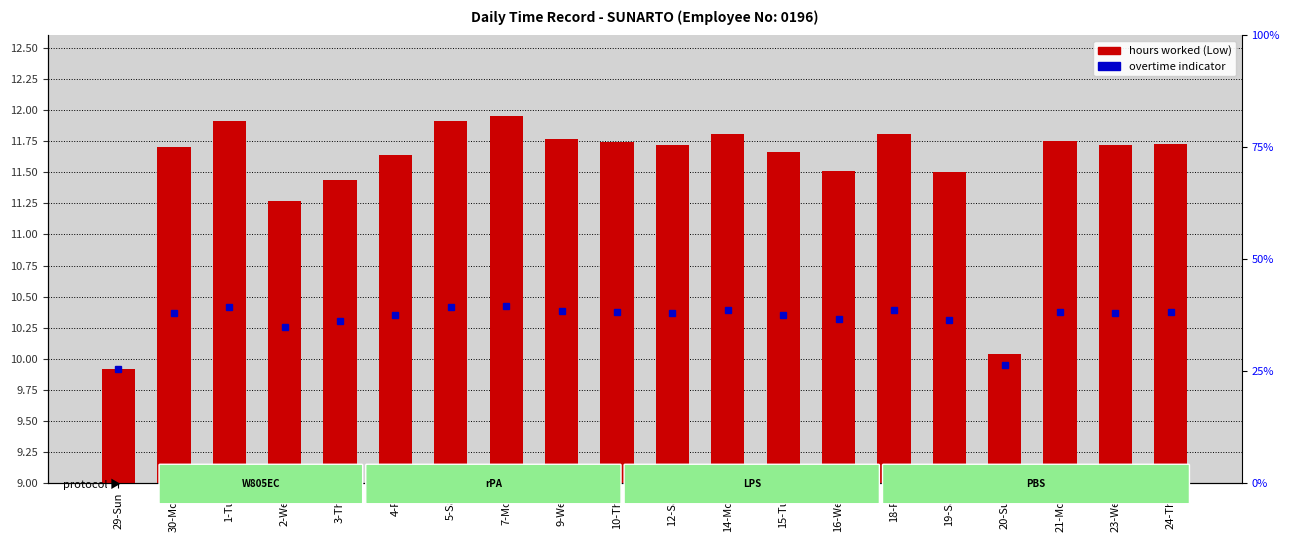

Which has a higher value, 4-Fri or 1-Tue?

1-Tue